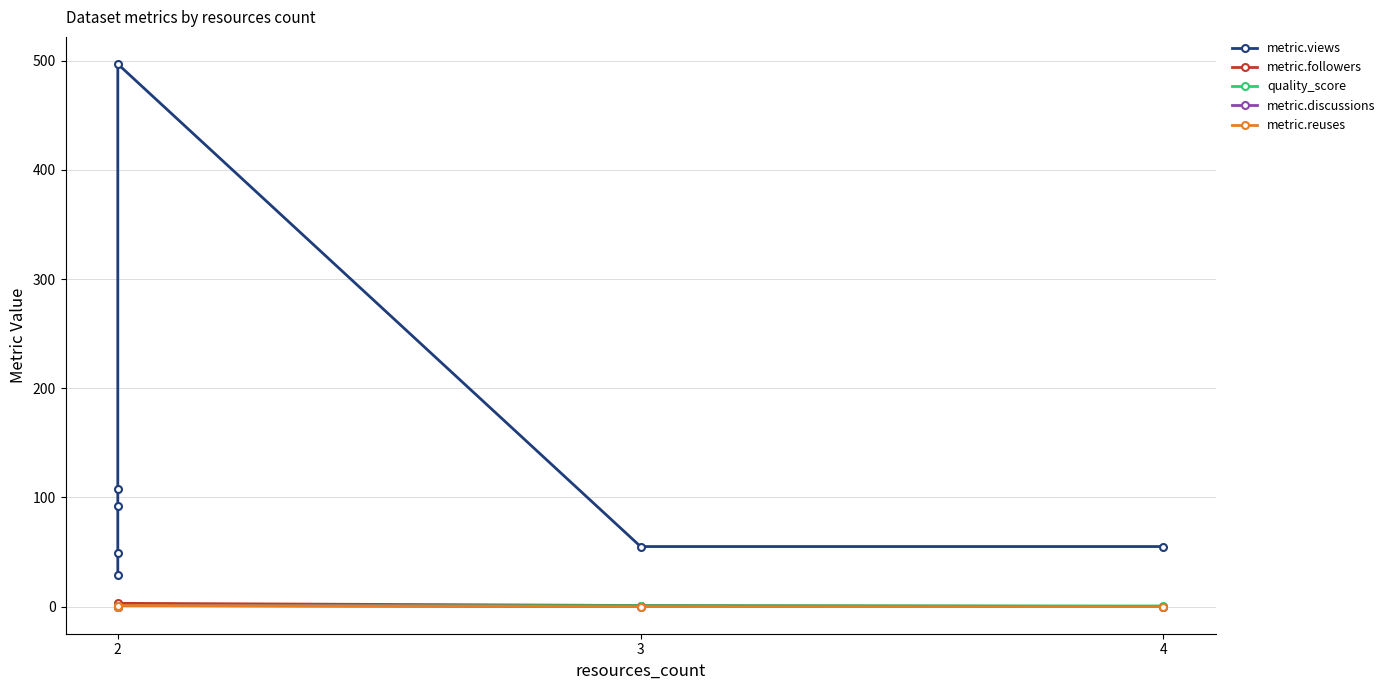

List the series in order of their peak value, highest first.

metric.views, metric.followers, metric.discussions, metric.reuses, quality_score